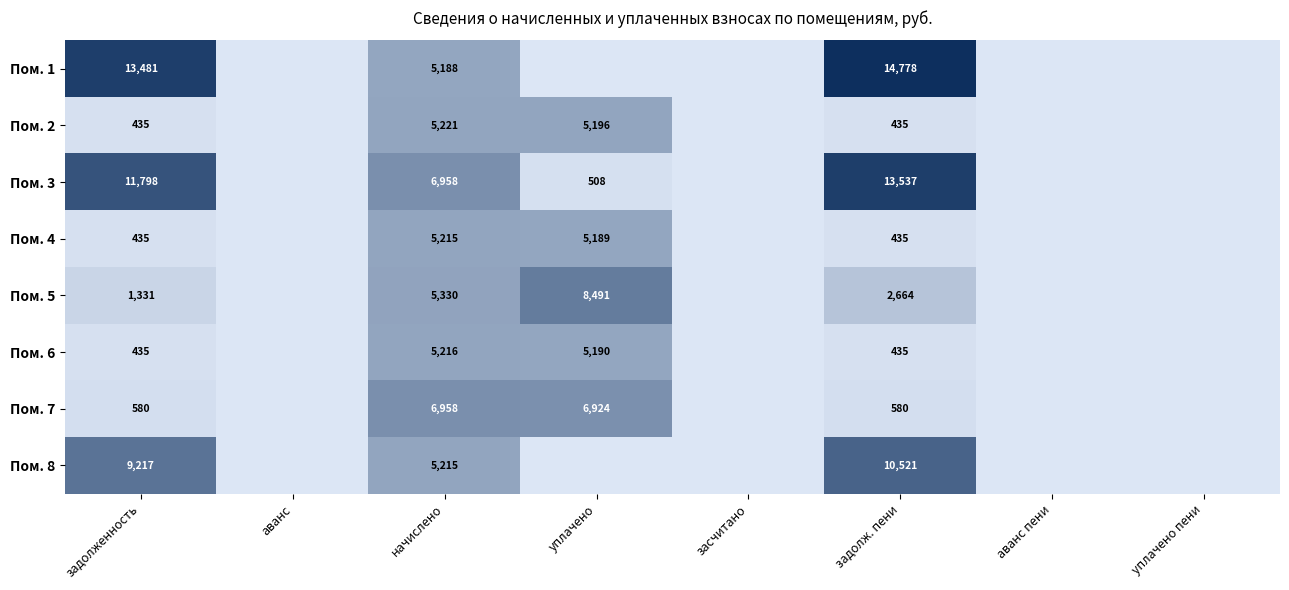

Is the value of Пом. 2 at начислено greater than the value of Пом. 3 at уплачено?

Yes